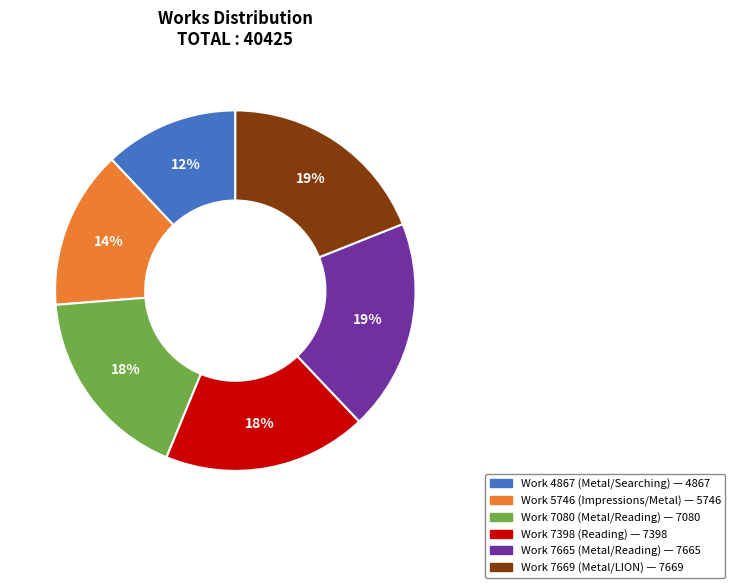

How many slices are in this pie chart?

6